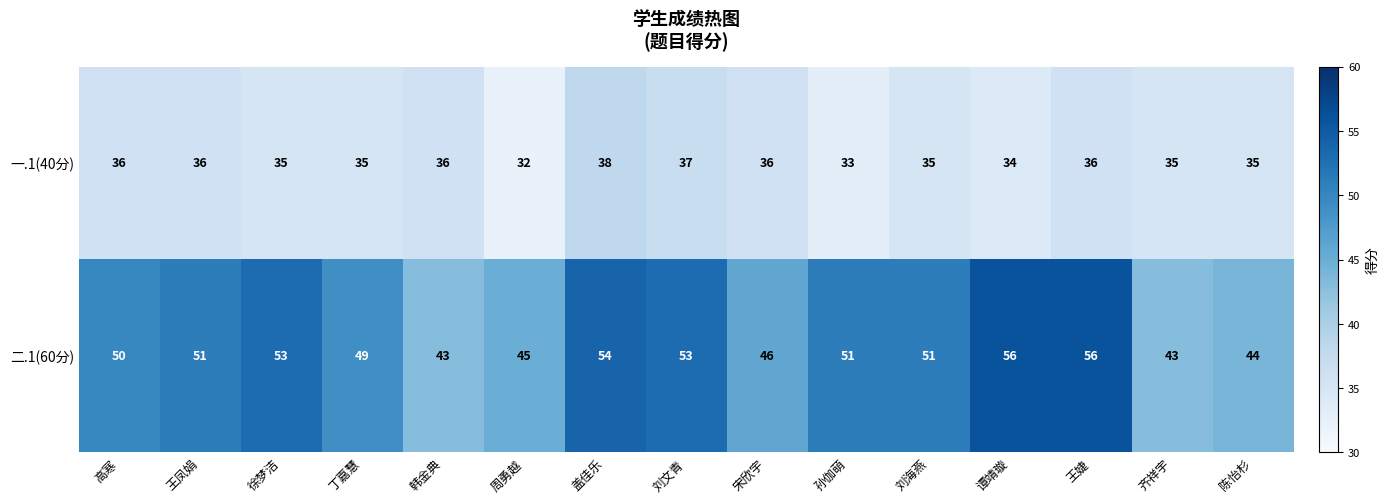

What is the total value across all series at 刘海燕?

86